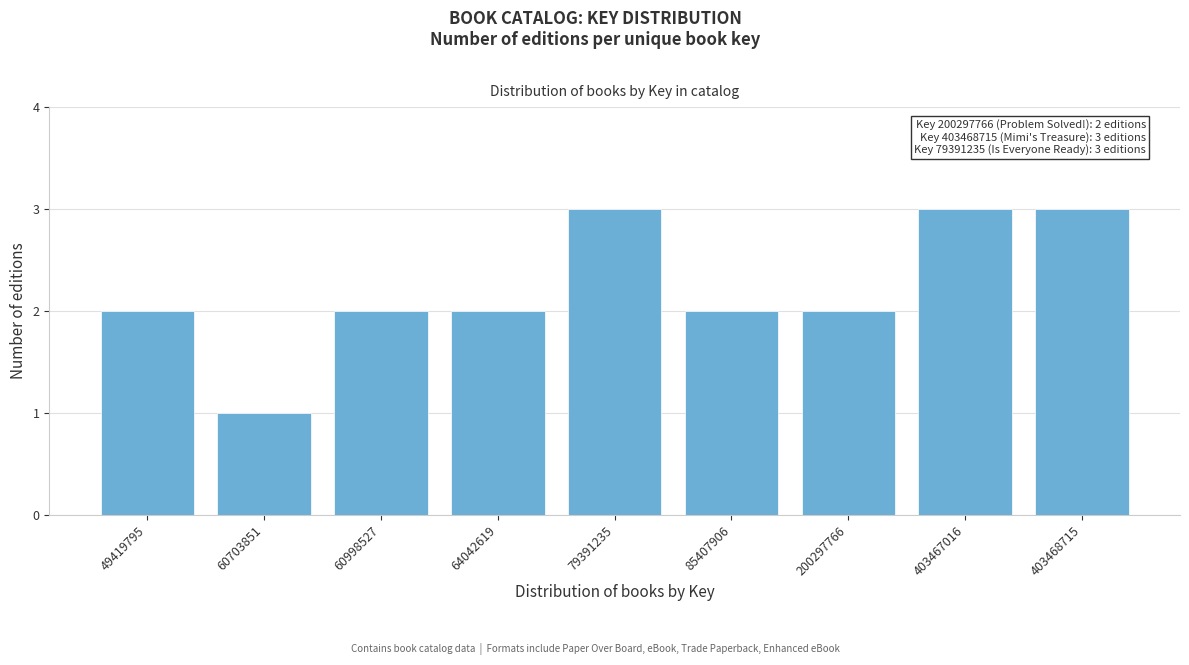

Reading left to right, list all the values displayed in this chart.

49419795=2	60703851=1	60998527=2	64042619=2	79391235=3	85407906=2	200297766=2	403467016=3	403468715=3